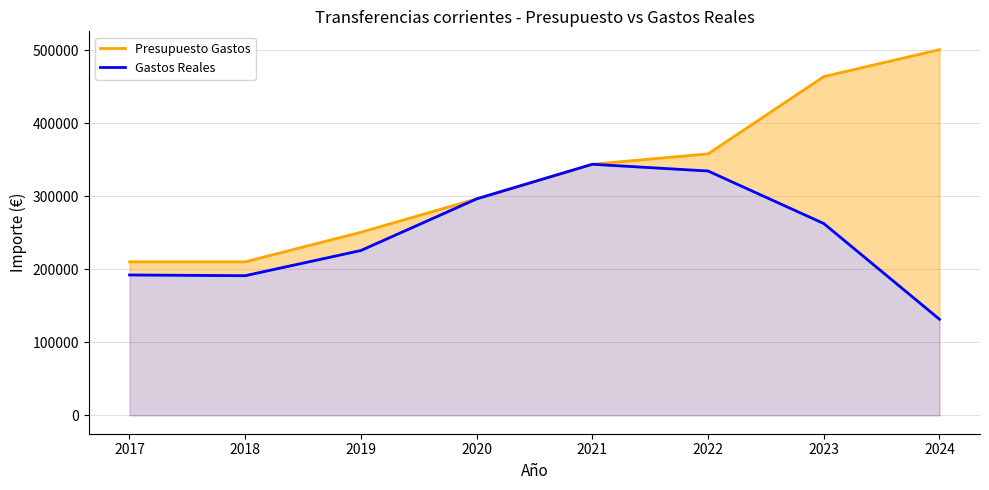

At which label does Presupuesto Gastos reach its peak?

2024